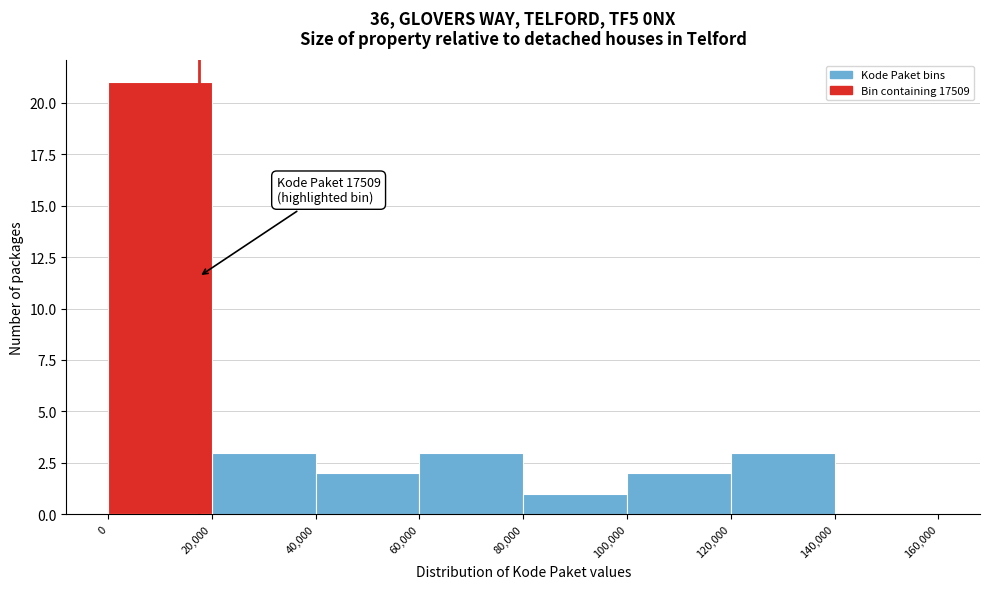

Over which range of the x-axis is the bar tallest?

0 to 20,000